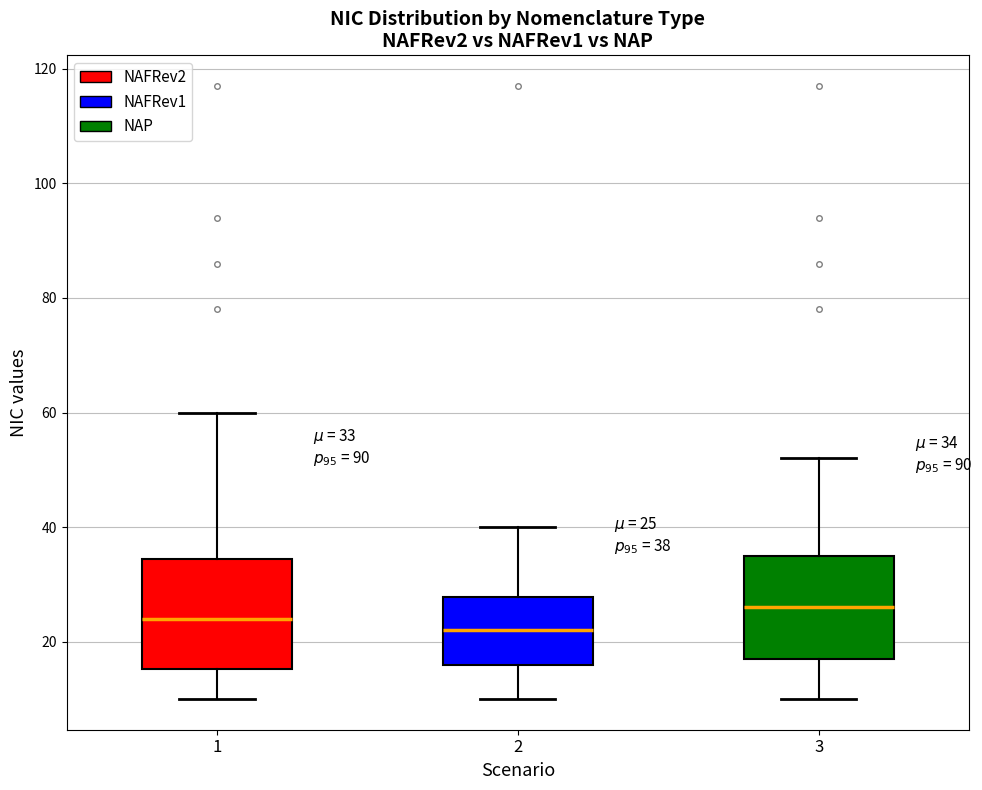

Which box has the lowest median line?

2